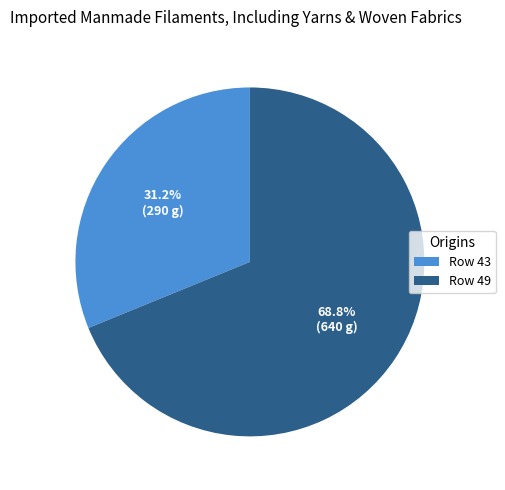

Approximately how many times larger is the value at Row 43 compared to Row 49?

0.5